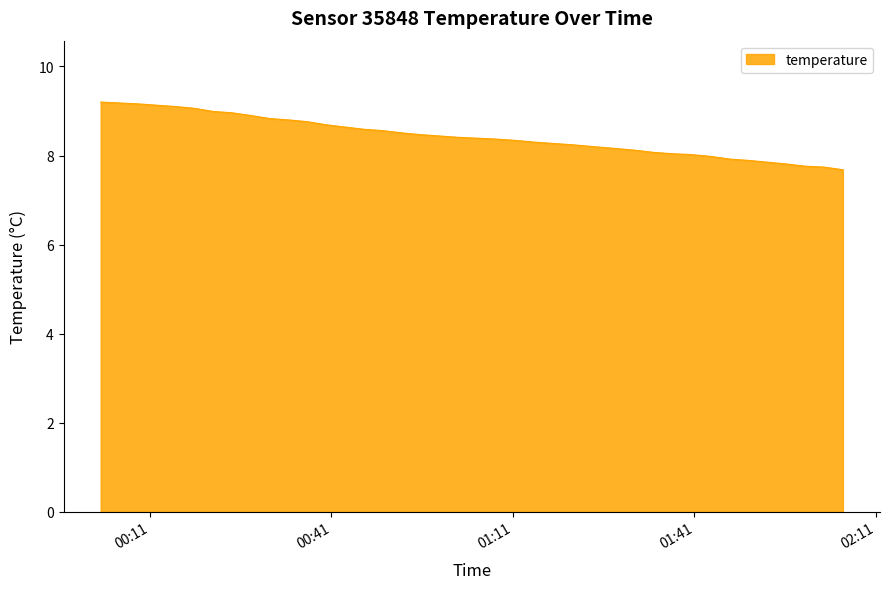

What is the difference between the maximum and minimum values?

1.5